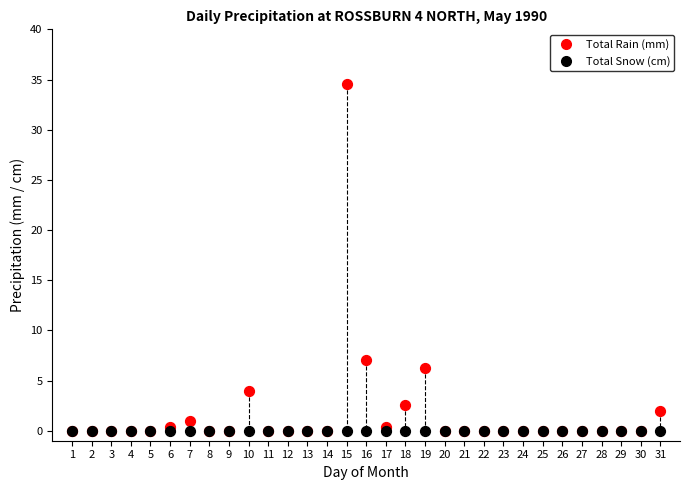

In the Total Rain (mm) series, what Y value is closest to 17?

7.0